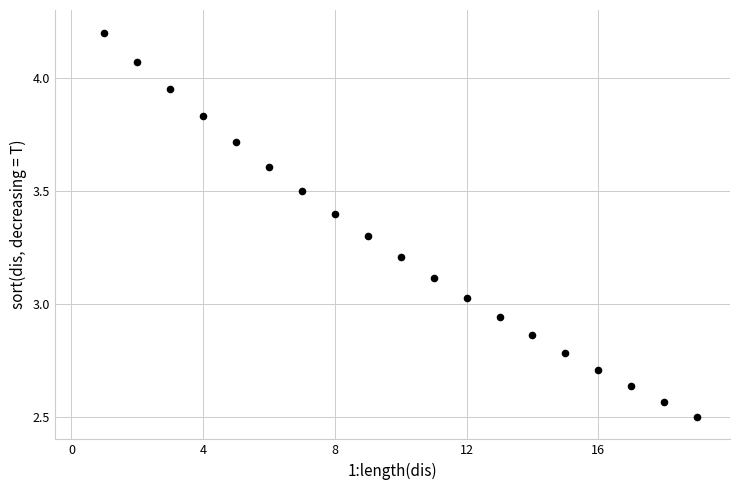

What is the range of X values (max minus min)?

18.0